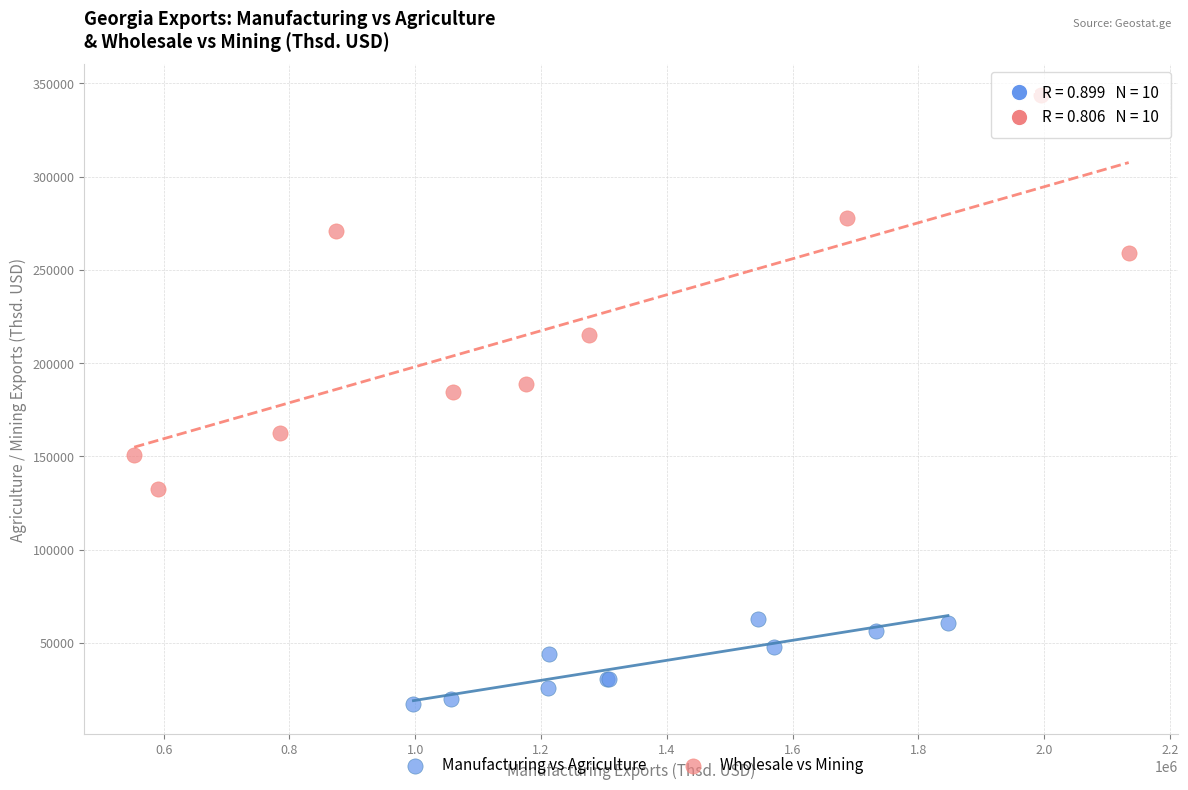

Which series has the largest Y range (max minus min)?

Wholesale vs Mining